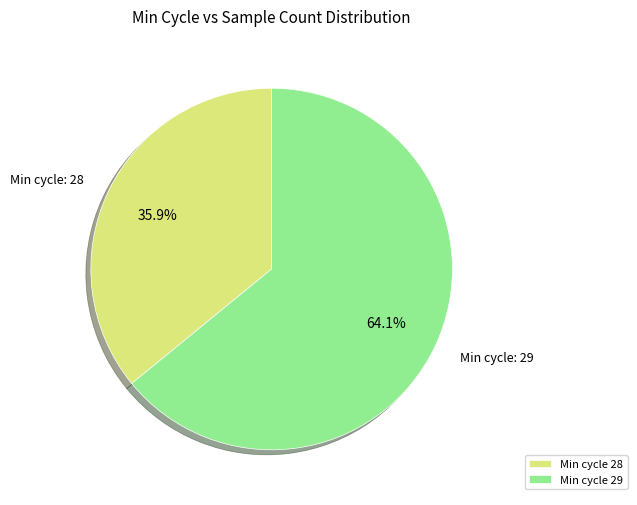

Which slice is the largest?

Min cycle 29